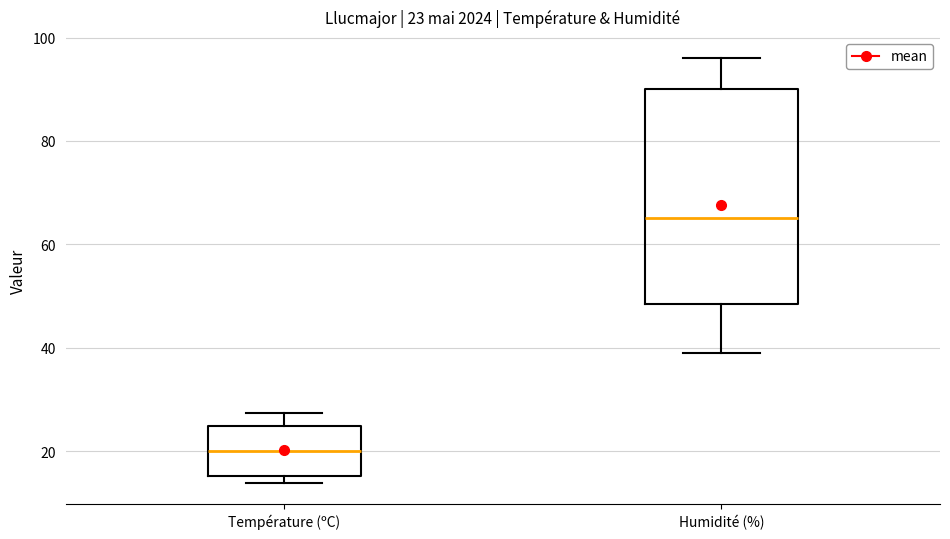

Comparing the boxes themselves (not the whiskers), which one is the tallest?

Humidité (%)